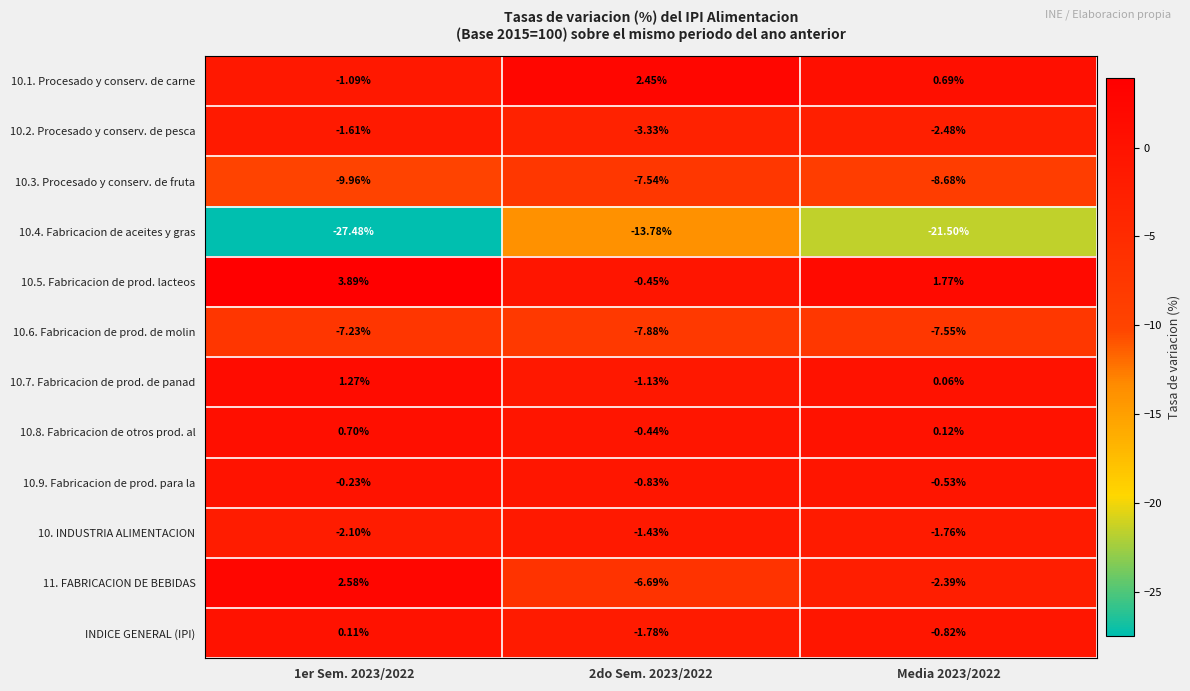

Is the value of 10.2. Procesado y conserv. de pesca at Media 2023/2022 greater than the value of 10.4. Fabricacion de aceites y gras at Media 2023/2022?

Yes